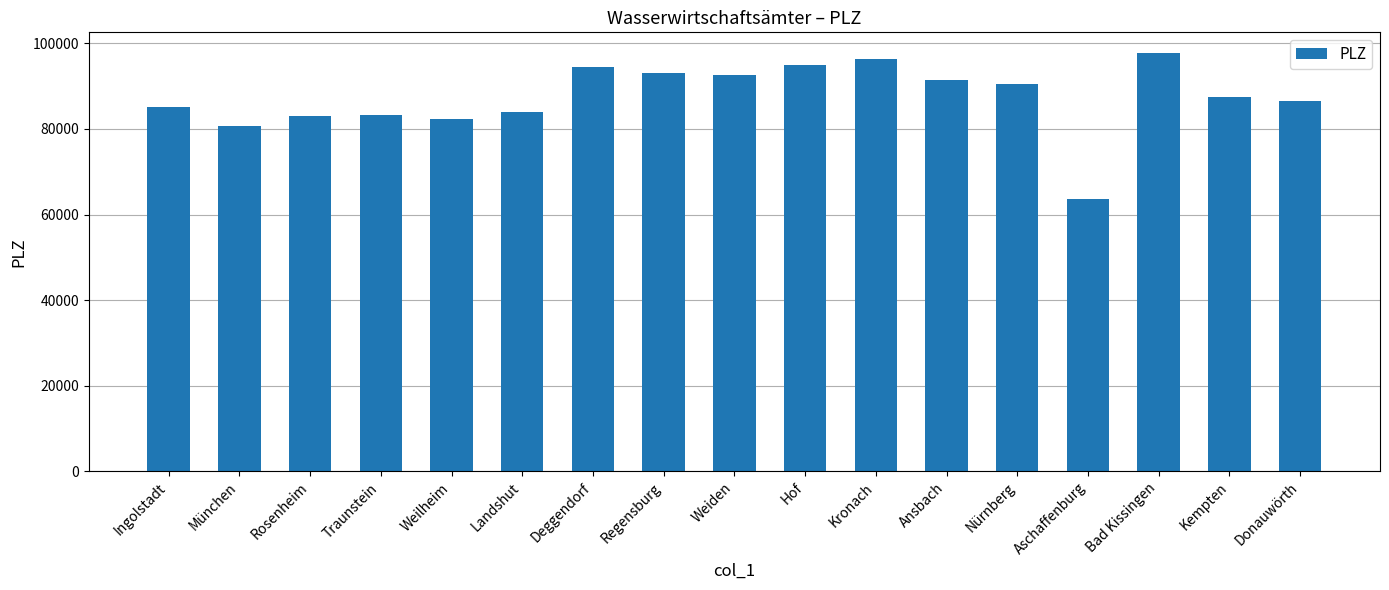

What is the value of the 10th bar from the left?

95030